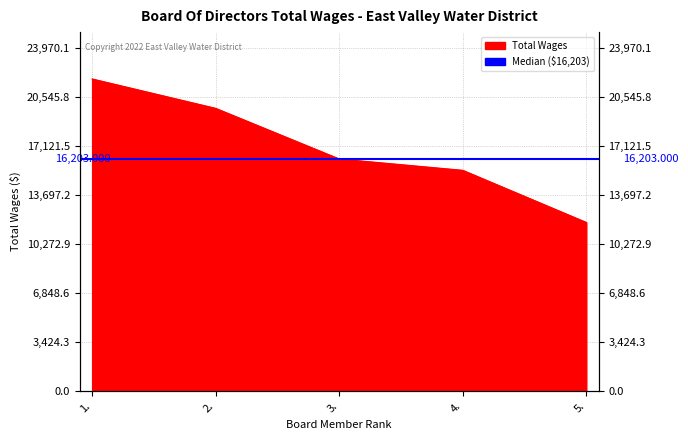

The value at 3. is 8156. True or false?

False